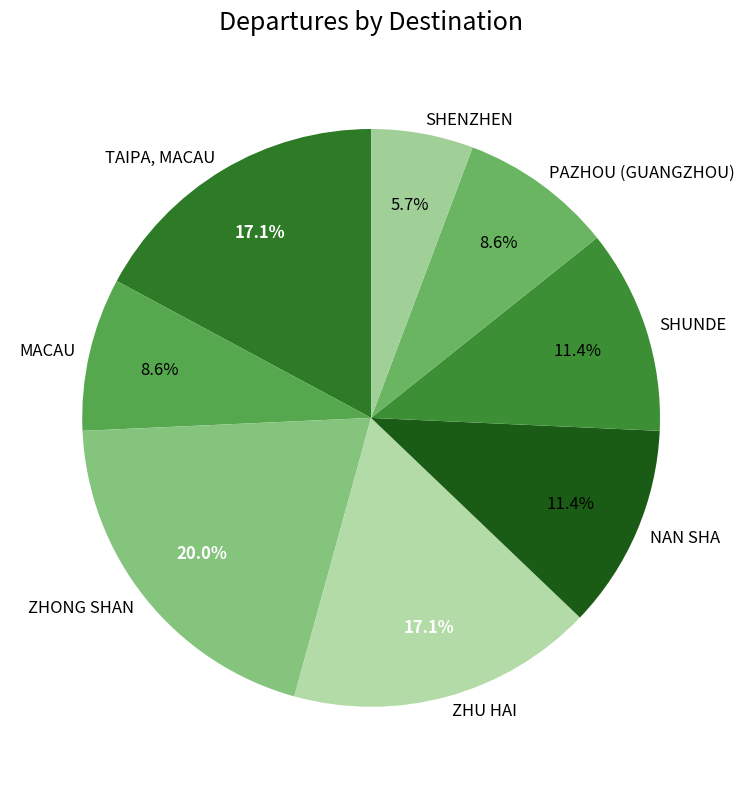

Count the number of slices in the pie.

8